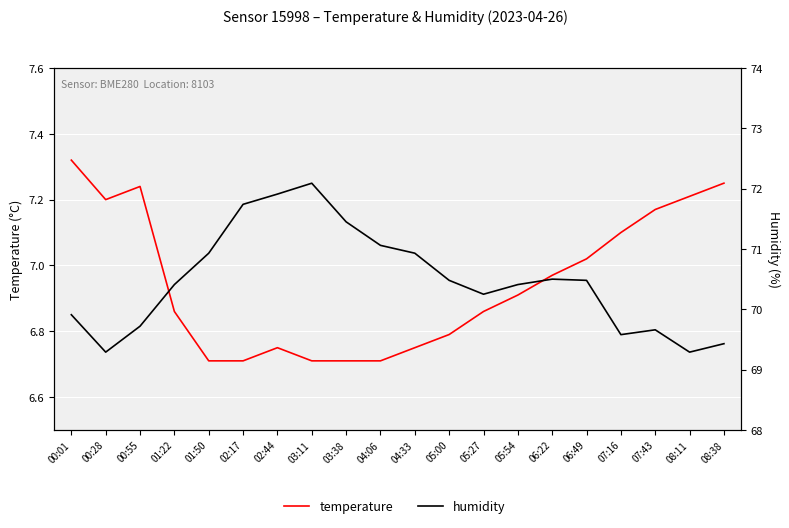

Where is the first local maximum for temperature?

00:55